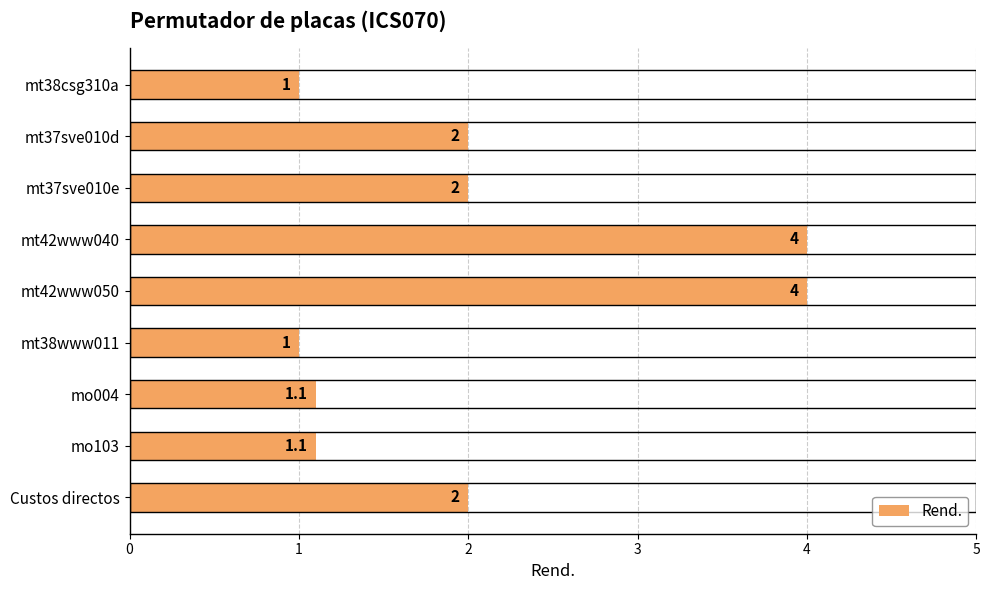

What is the difference between the second highest and minimum values?

3.0